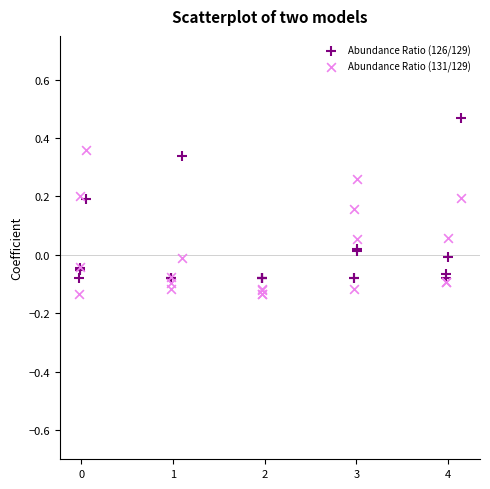

Which series contains the highest Y value?

Abundance Ratio (126/129)